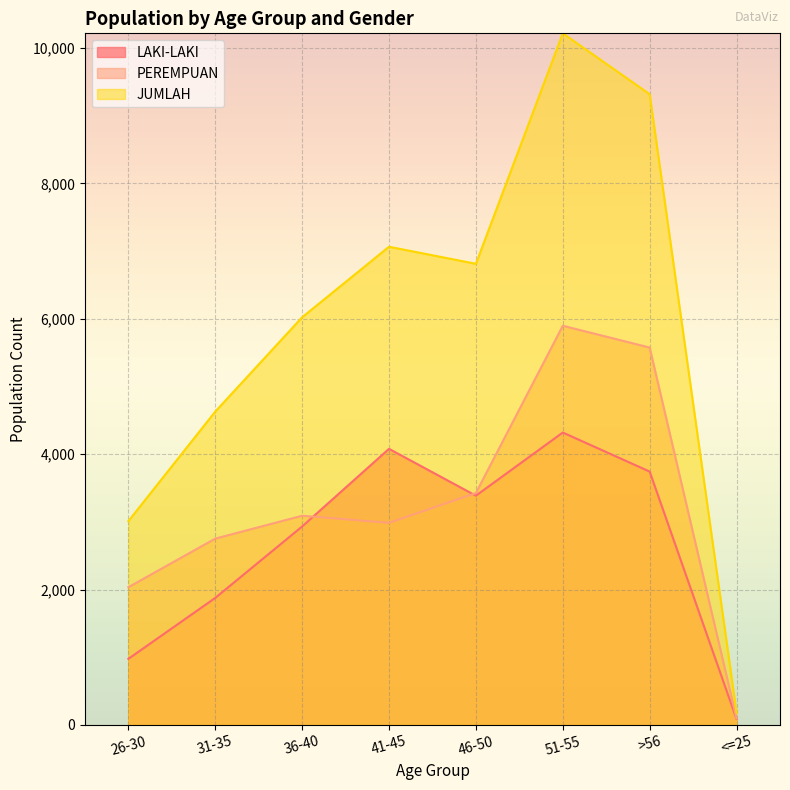

What is the total value across all series at >56?

18632